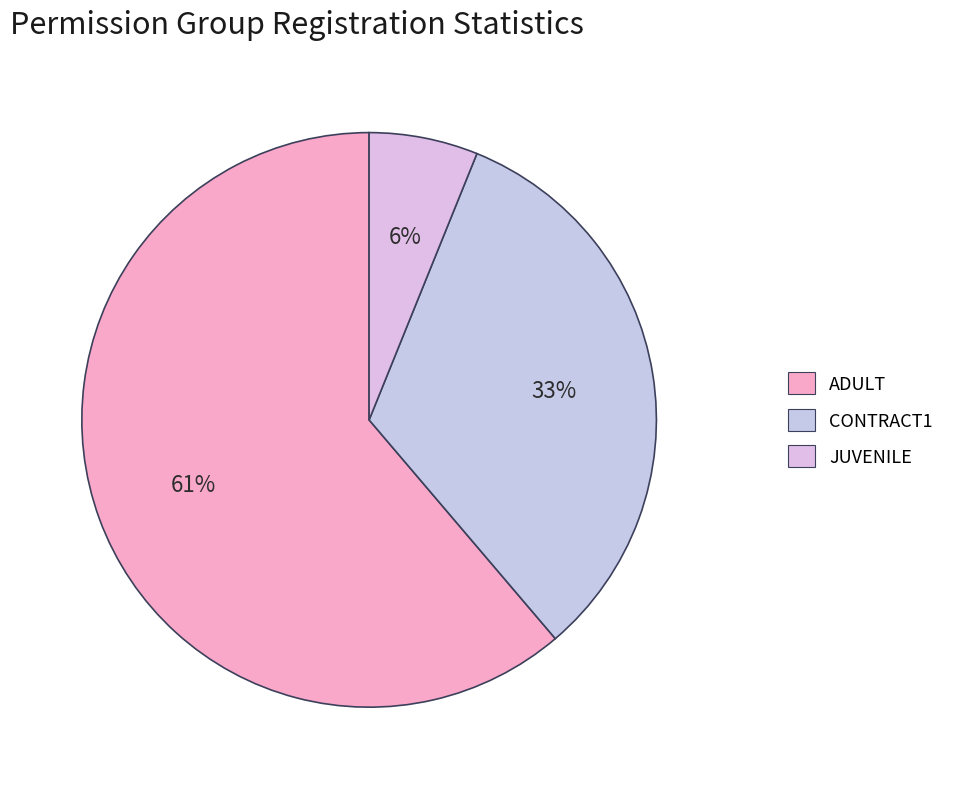

Count the number of slices in the pie.

3